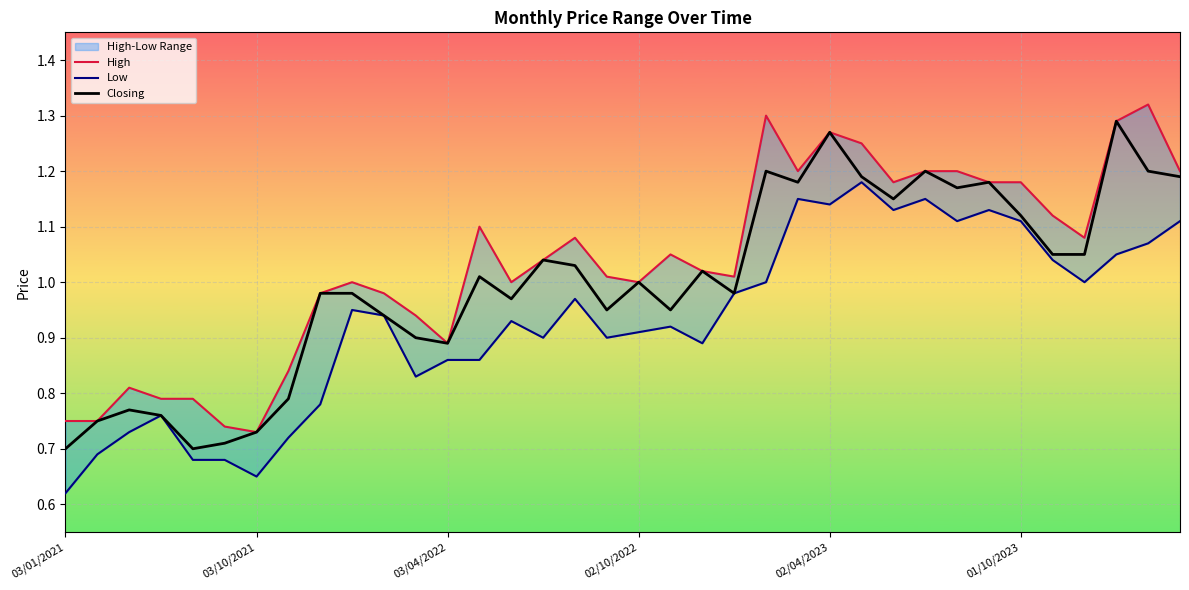

The value of High at 25 is 0.8. True or false?

False